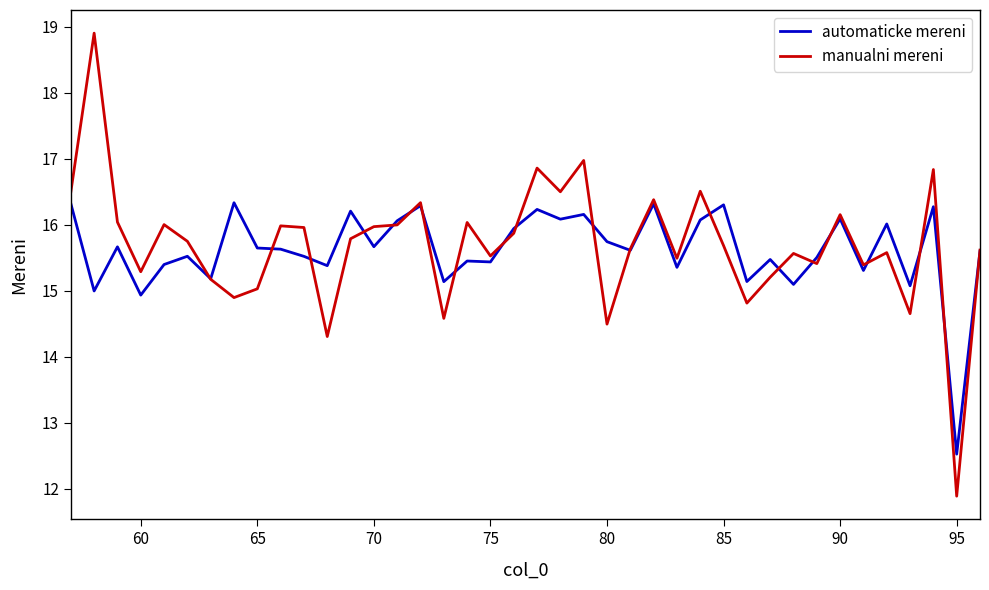

Rank the series by their maximum value, from highest to lowest.

manualni mereni, automaticke mereni